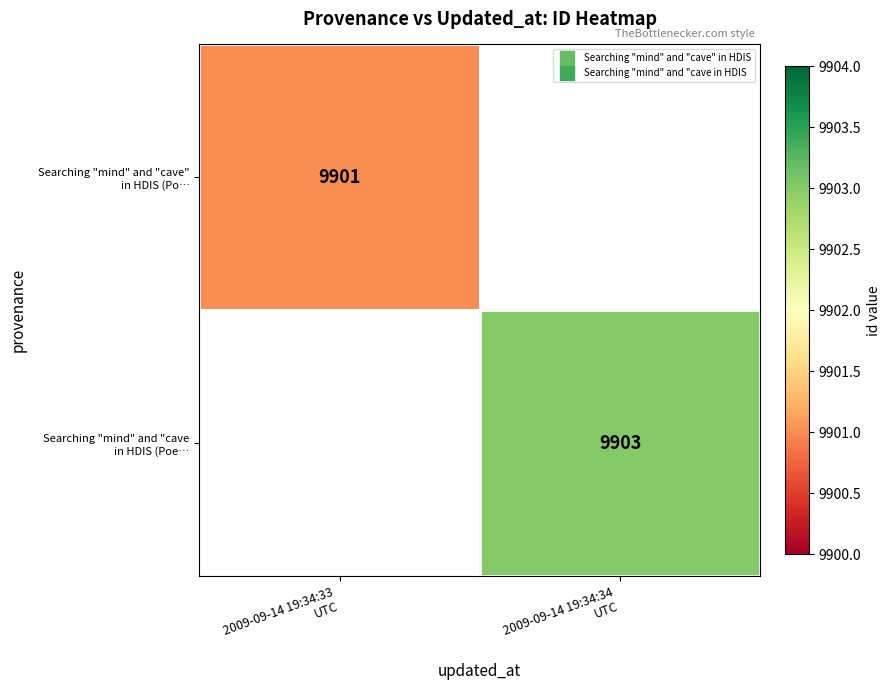

What is the smallest value displayed?

9901.0